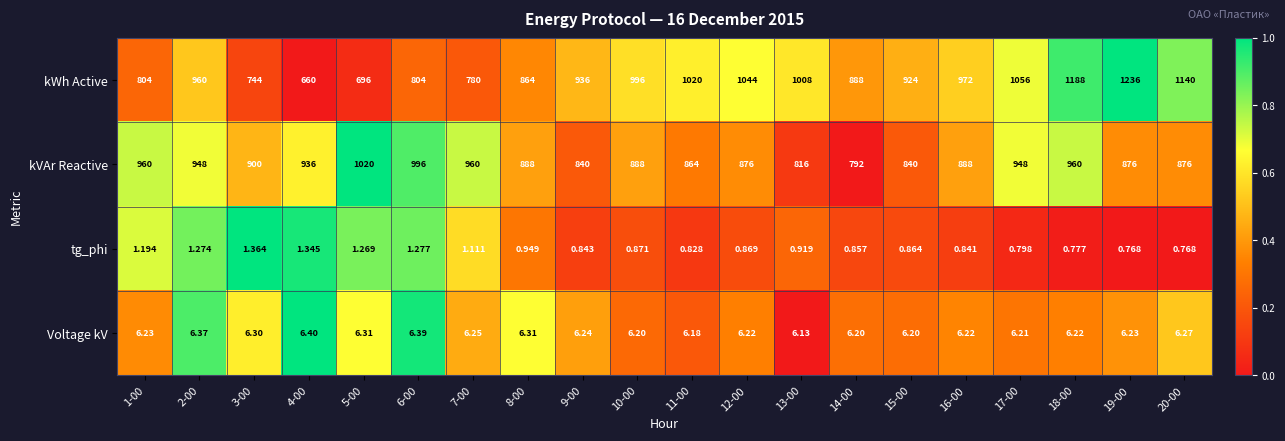

How many data points does each series have?

20